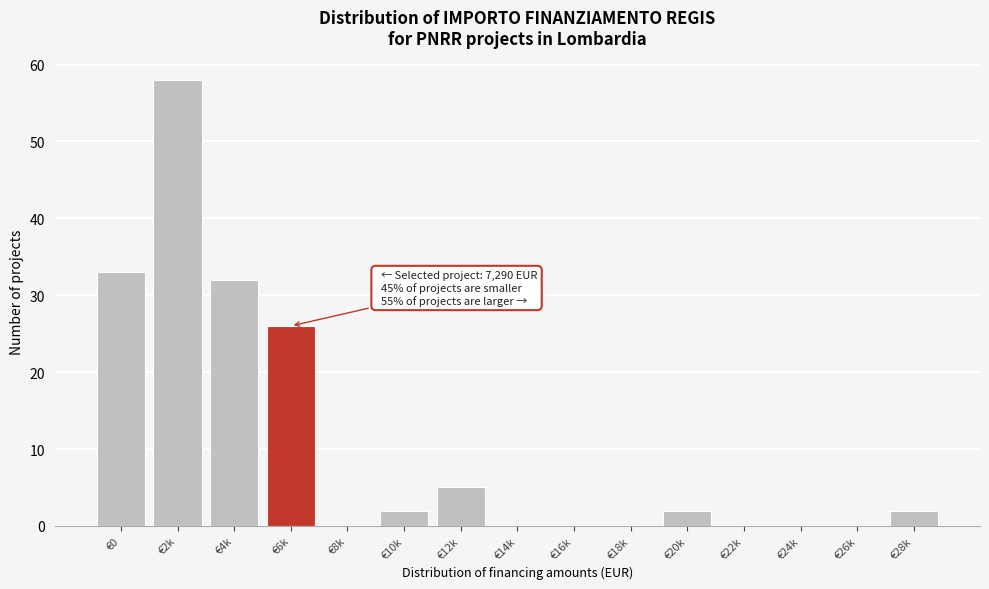

Reading right to left, transcribe all the data shown in this chart.

€28k=2	€26k=0	€24k=0	€22k=0	€20k=2	€18k=0	€16k=0	€14k=0	€12k=5	€10k=2	€8k=0	€6k=26	€4k=32	€2k=58	€0=33